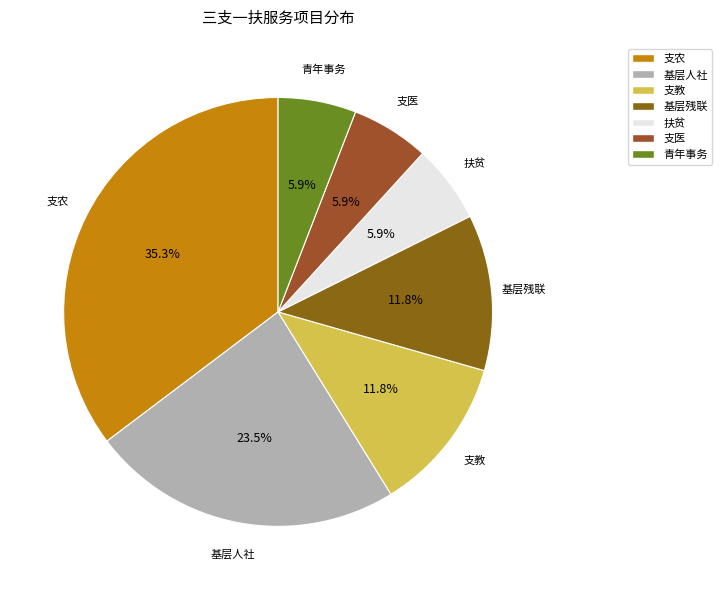

What portion of the pie excludes 基层残联?

88.2%